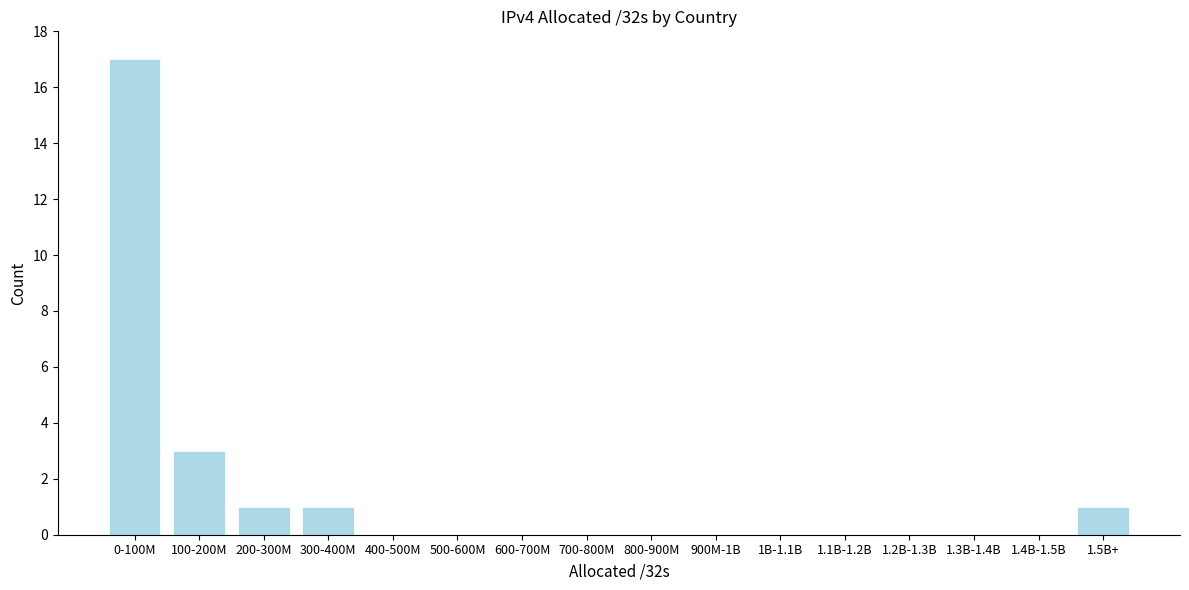

Reading right to left, transcribe all the data shown in this chart.

1.5B+=1	1.4B-1.5B=0	1.3B-1.4B=0	1.2B-1.3B=0	1.1B-1.2B=0	1B-1.1B=0	900M-1B=0	800-900M=0	700-800M=0	600-700M=0	500-600M=0	400-500M=0	300-400M=1	200-300M=1	100-200M=3	0-100M=17